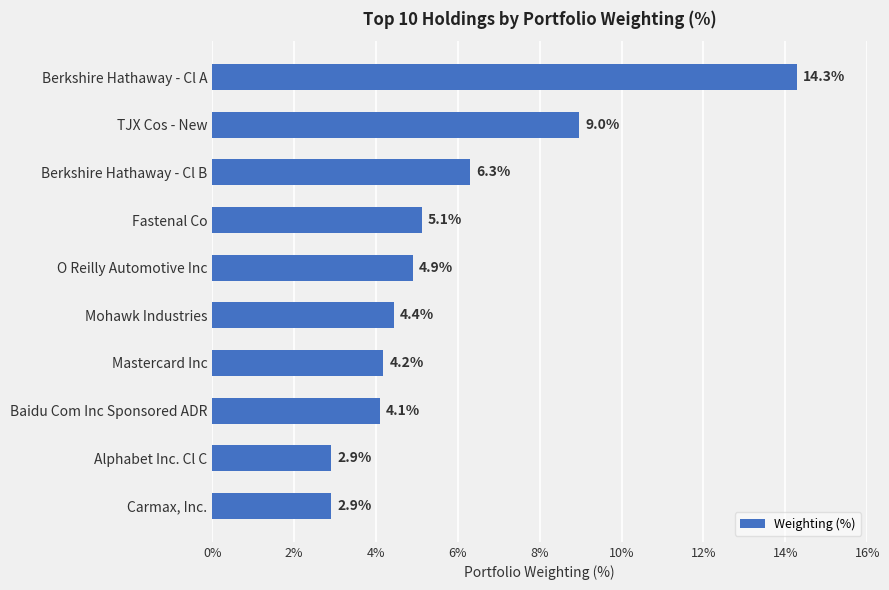

How many data points are less than 4?

2